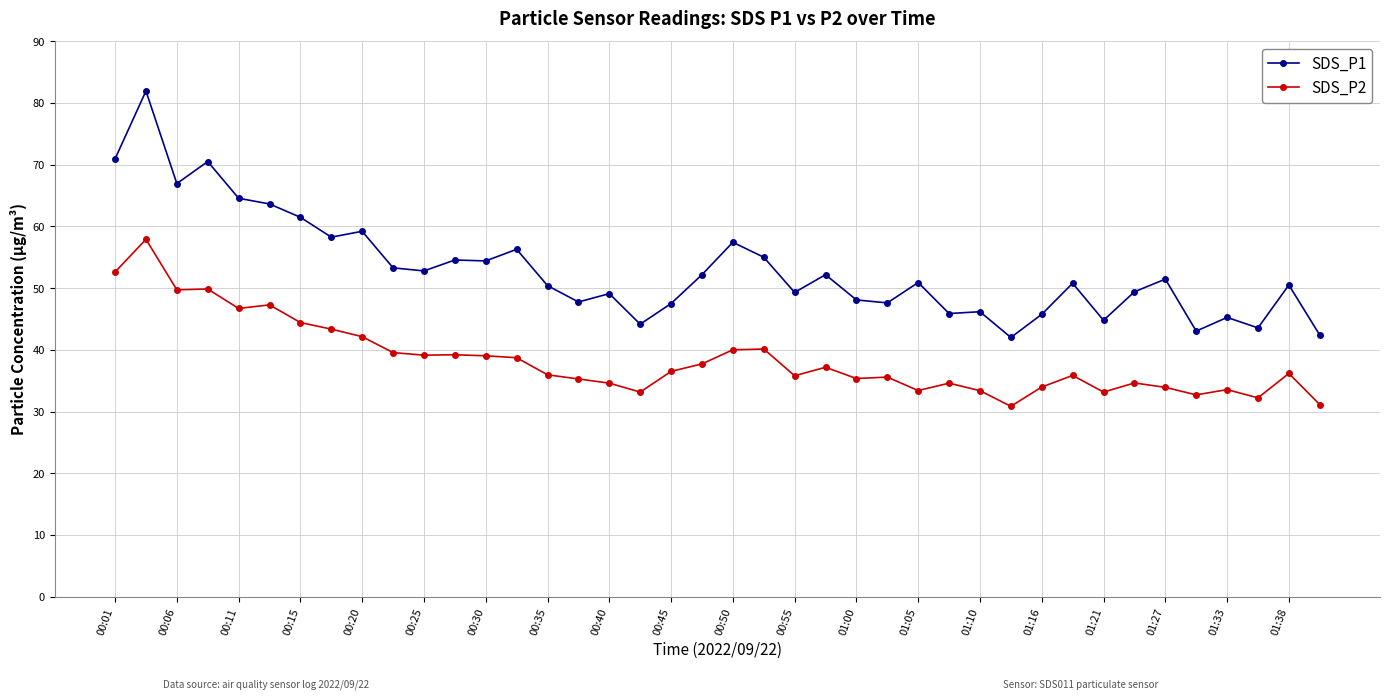

Which series has the largest total across all categories?

SDS_P1